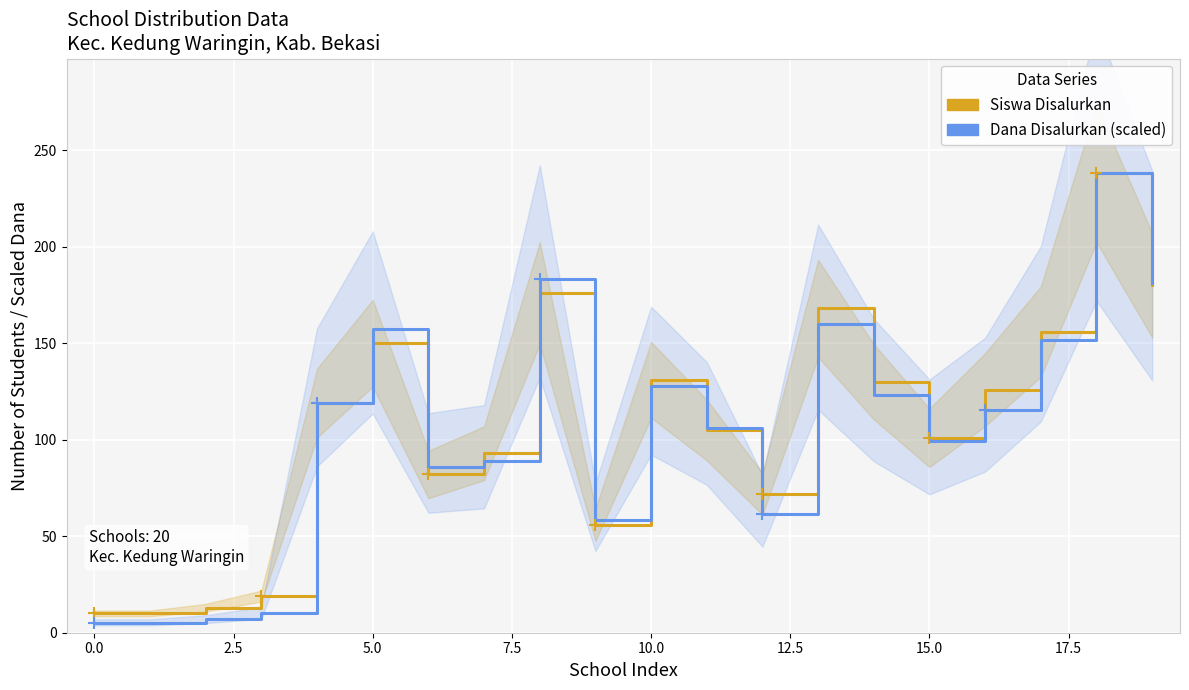

Which series has the largest Y range (max minus min)?

Dana Disalurkan